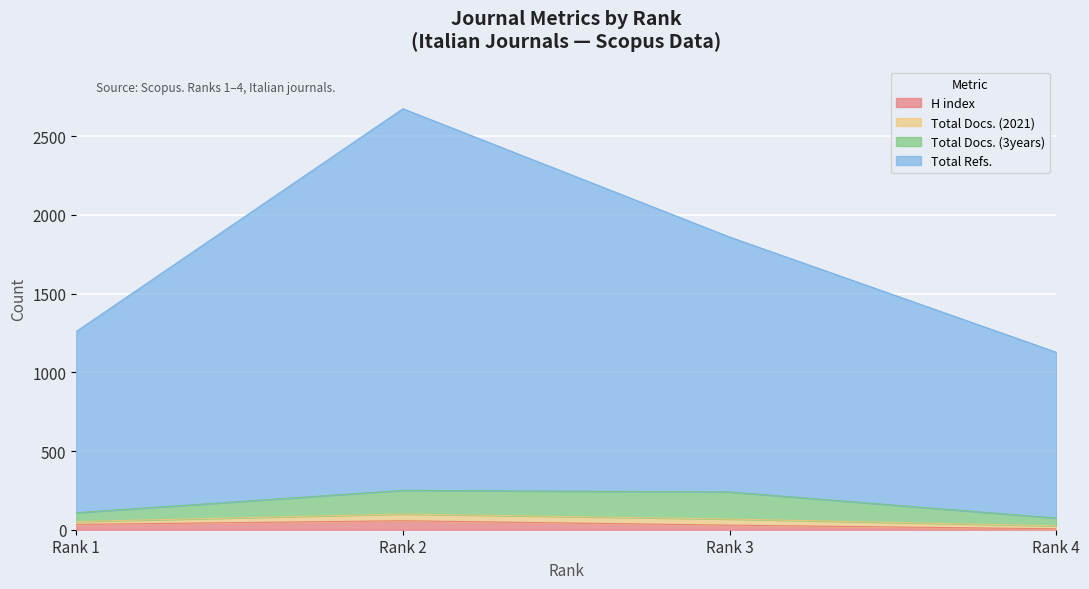

Which category has the lowest value across all series?

Rank 4